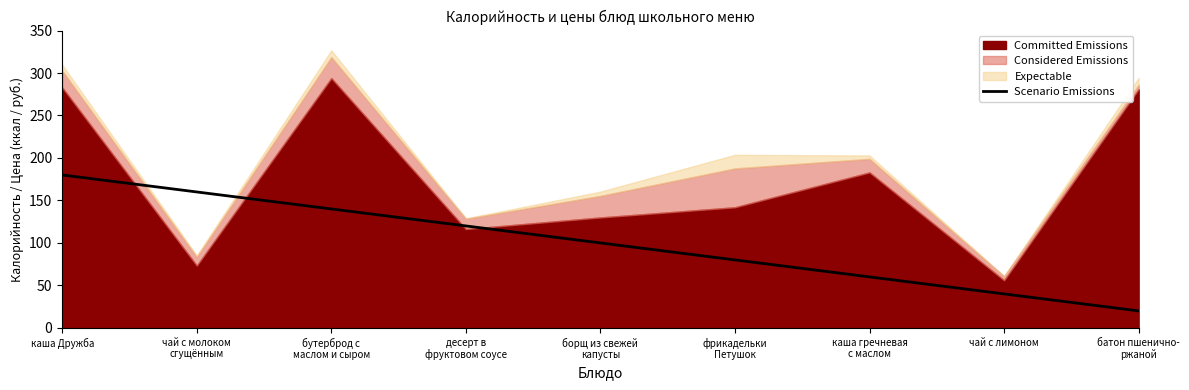

What position from the right is борщ из свежей
капусты?

5